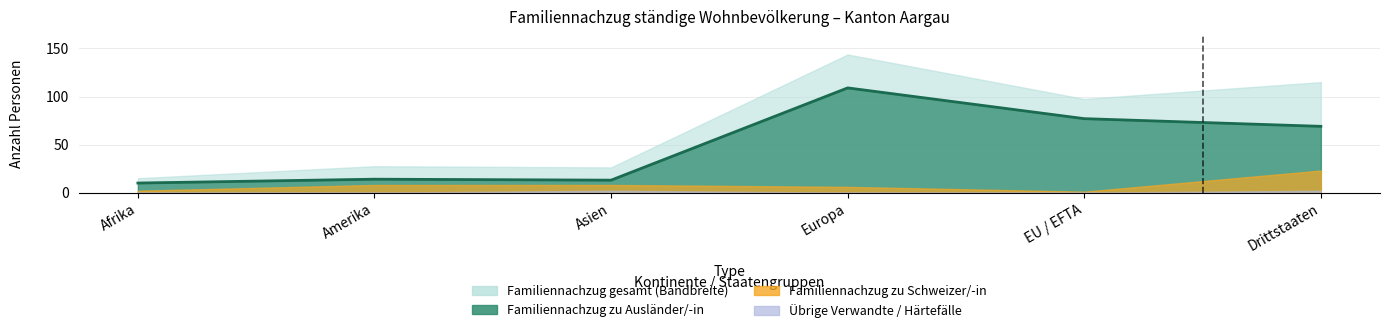

The Familiennachzug zu Schweizer/-in series shows 6 at Europa. True or false?

True